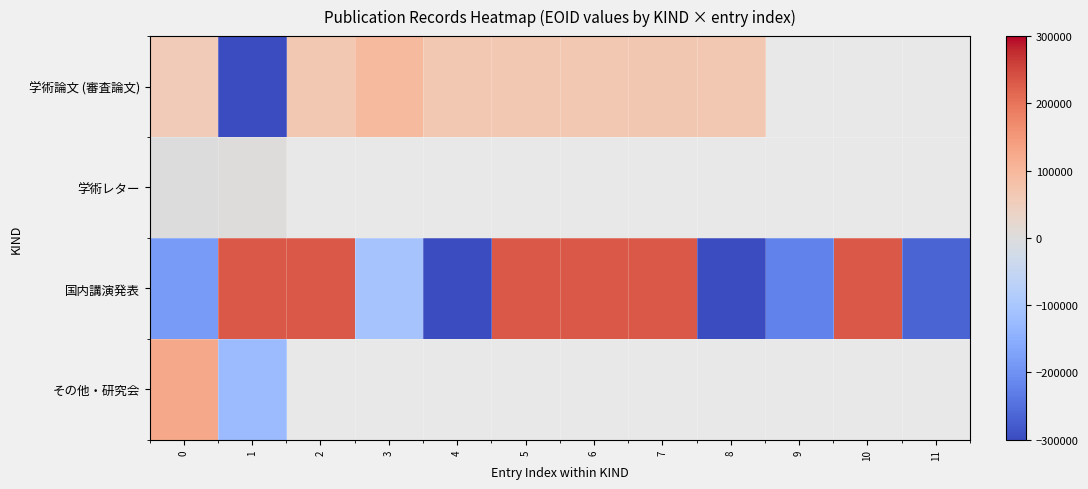

What is the total value across all series at 1?

-434357.7